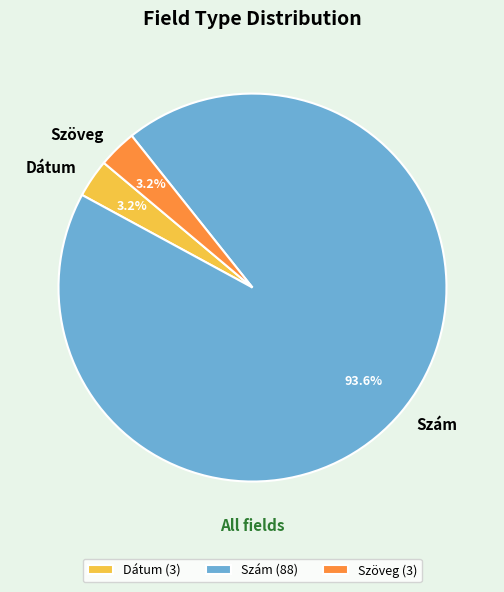

Count the number of slices in the pie.

3